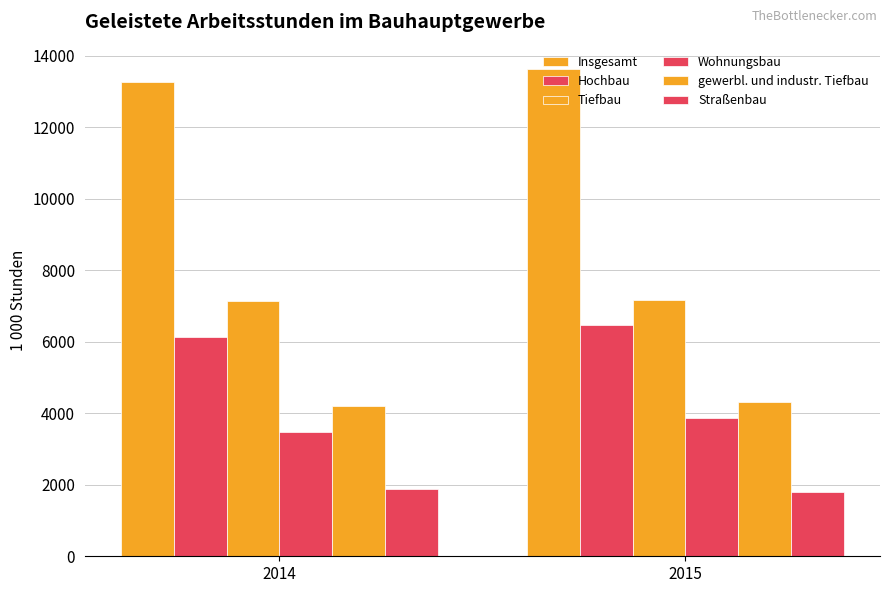

Count the number of data series in this chart.

6